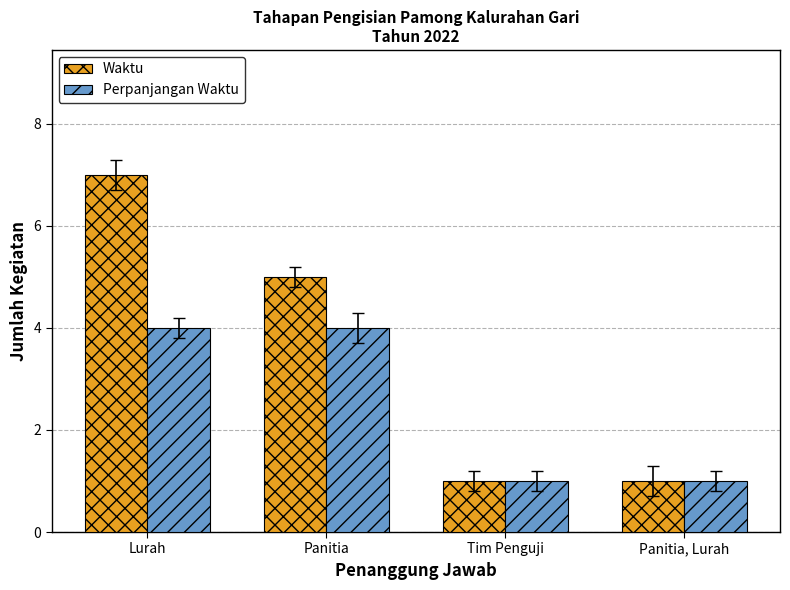

Is it true that Waktu equals 0 at Panitia, Lurah?

False